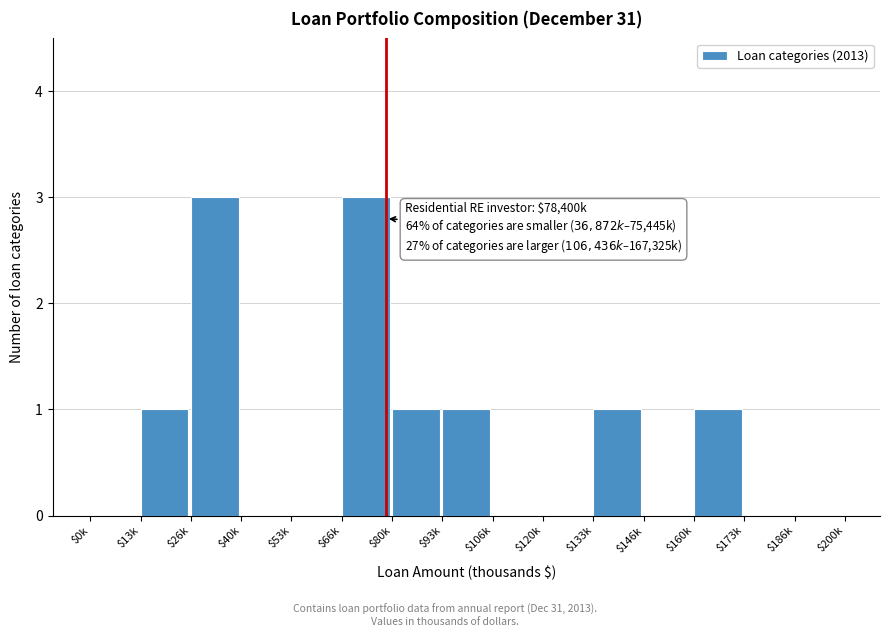

What is the greatest value displayed?

3